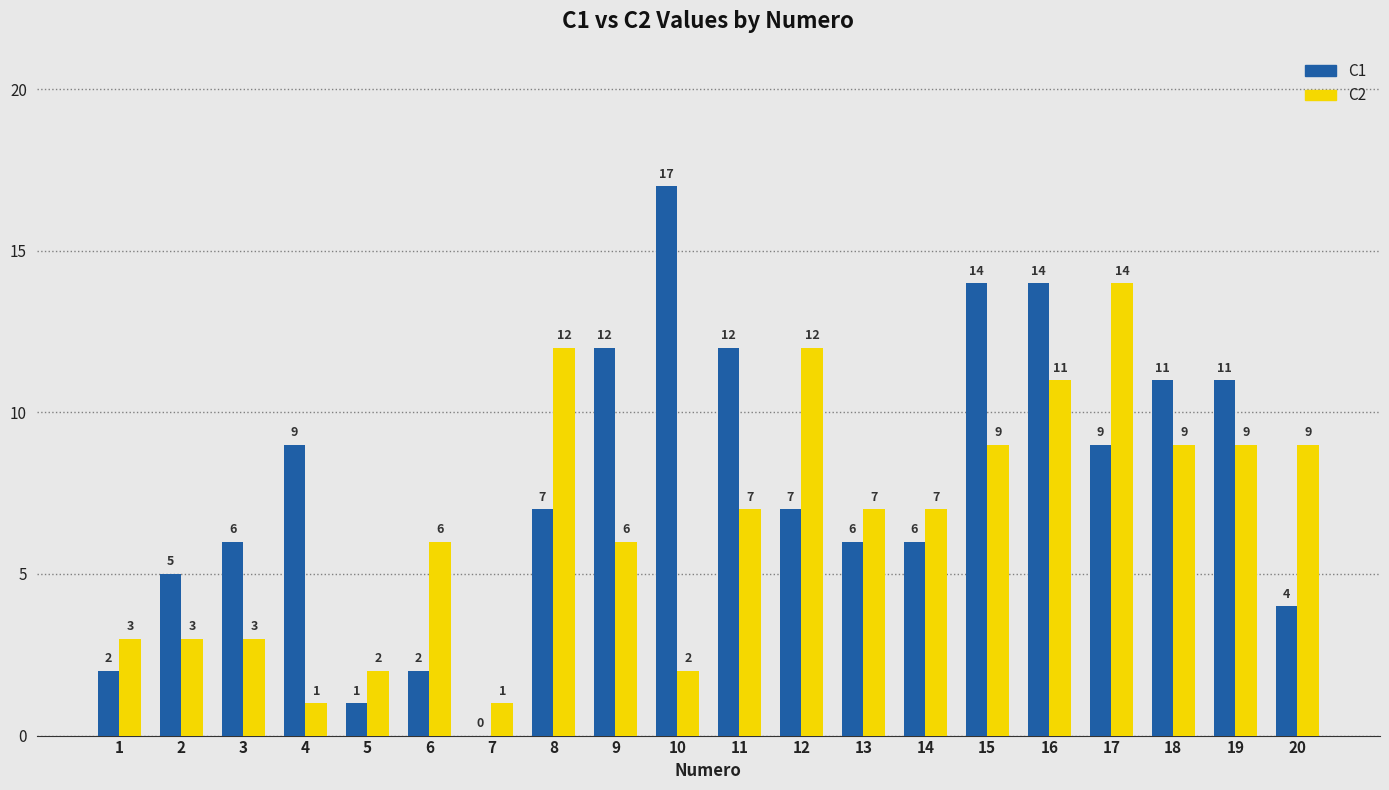

How many categories are shown in the chart?

20